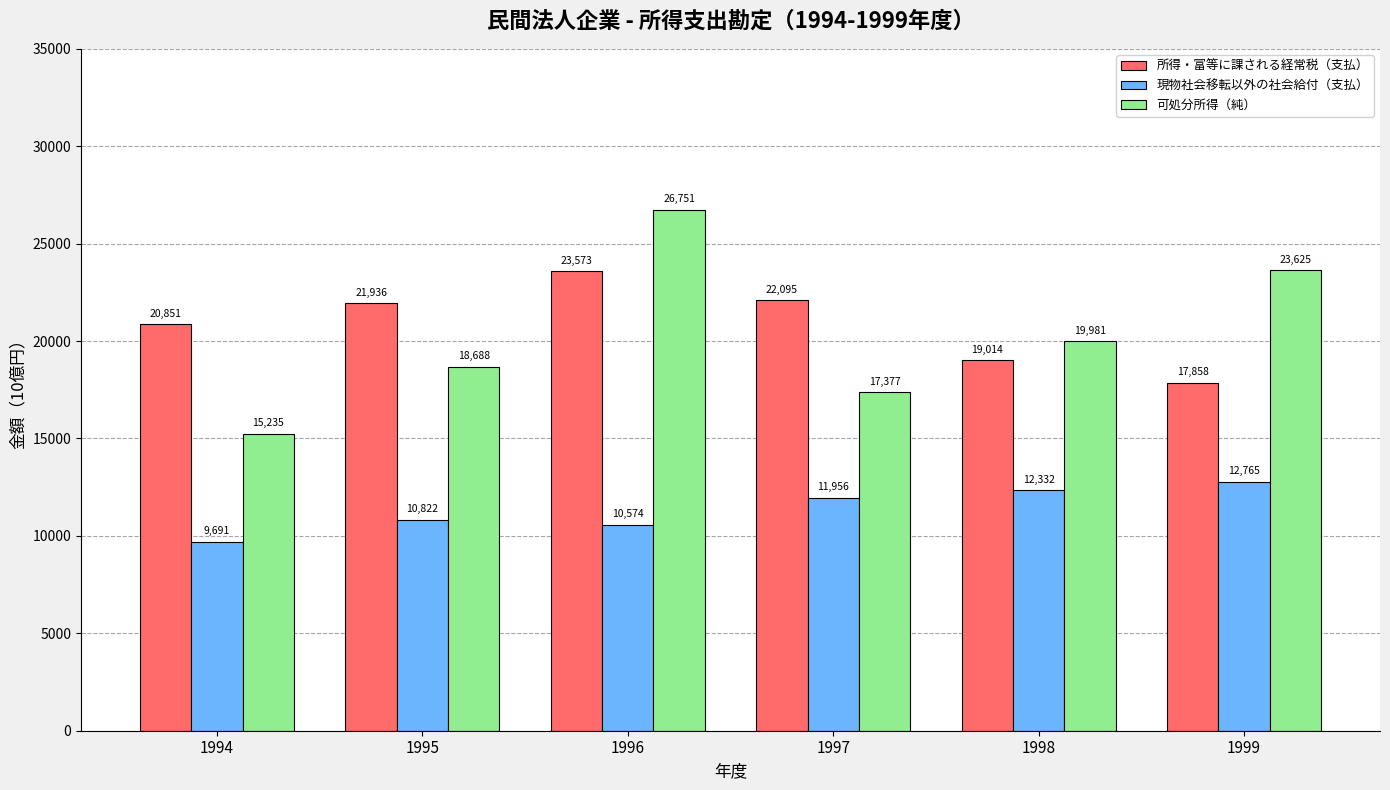

Which category has the lowest value in the 所得・富等に課される経常税（支払） series?

1999